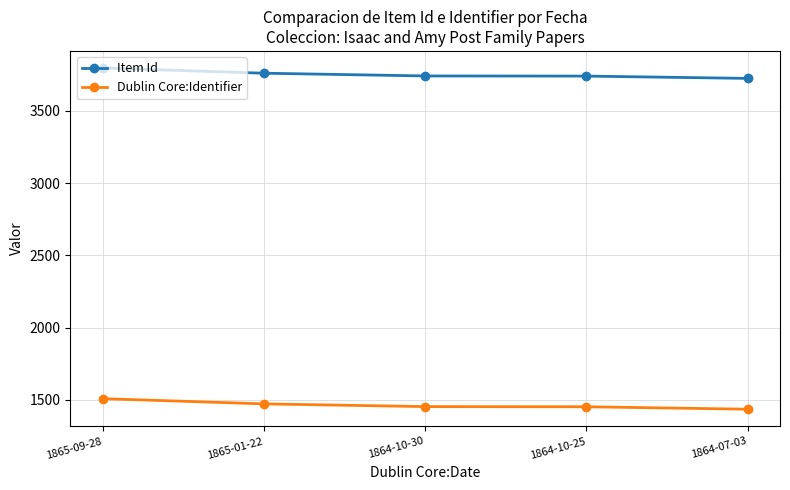

True or false: Item Id has more than 2 interior local peaks.

False